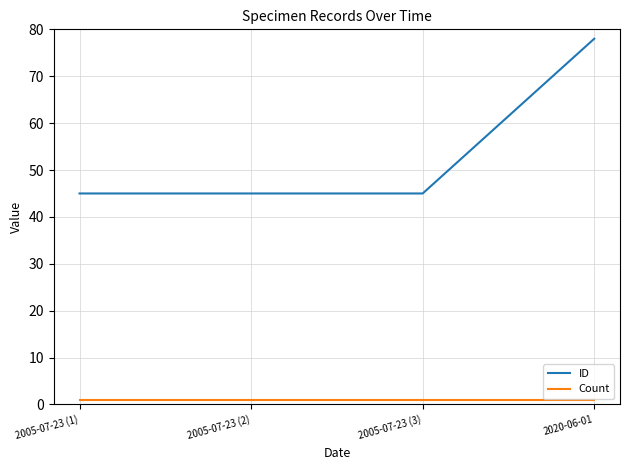

Which series has the largest total across all categories?

ID